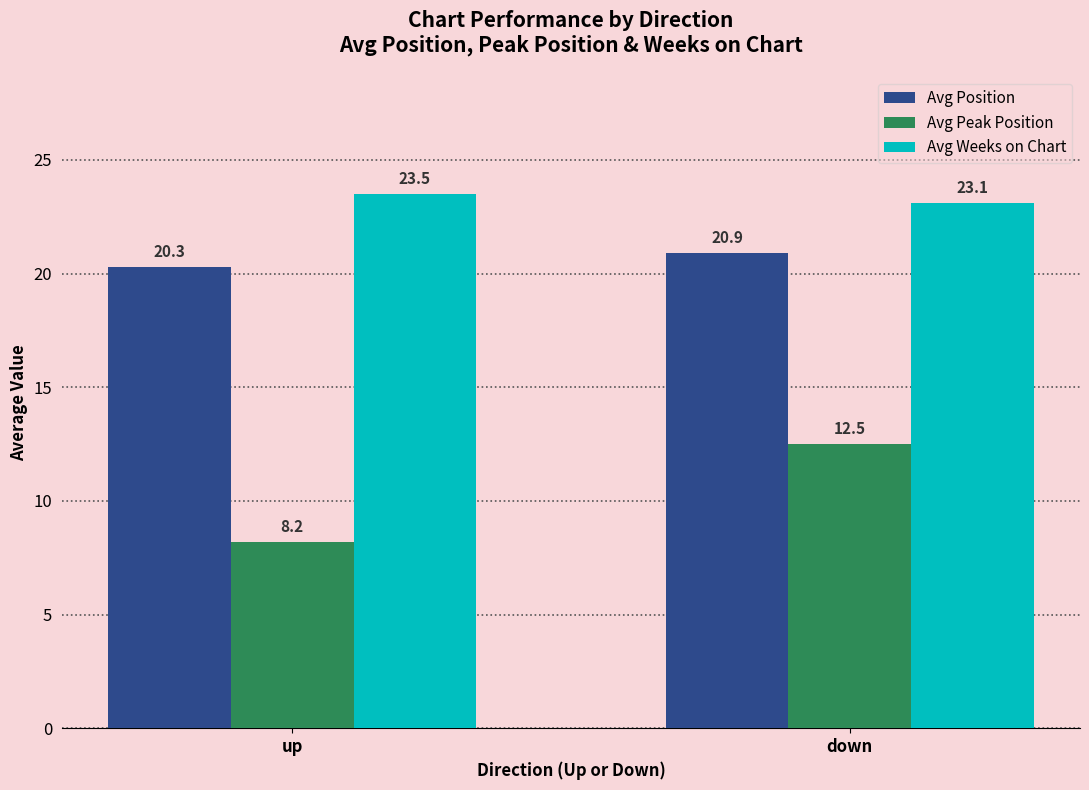

What is the sum of the Avg Peak Position values at down and up?

20.7